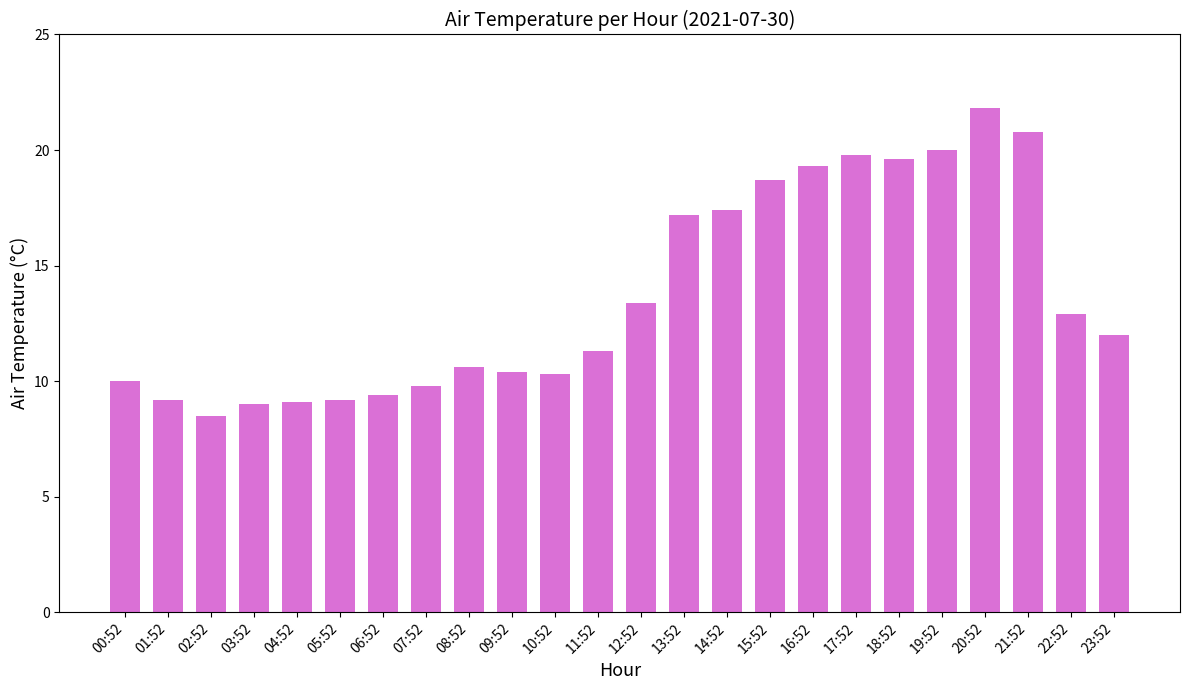

The value at 09:52 is 16.8. True or false?

False